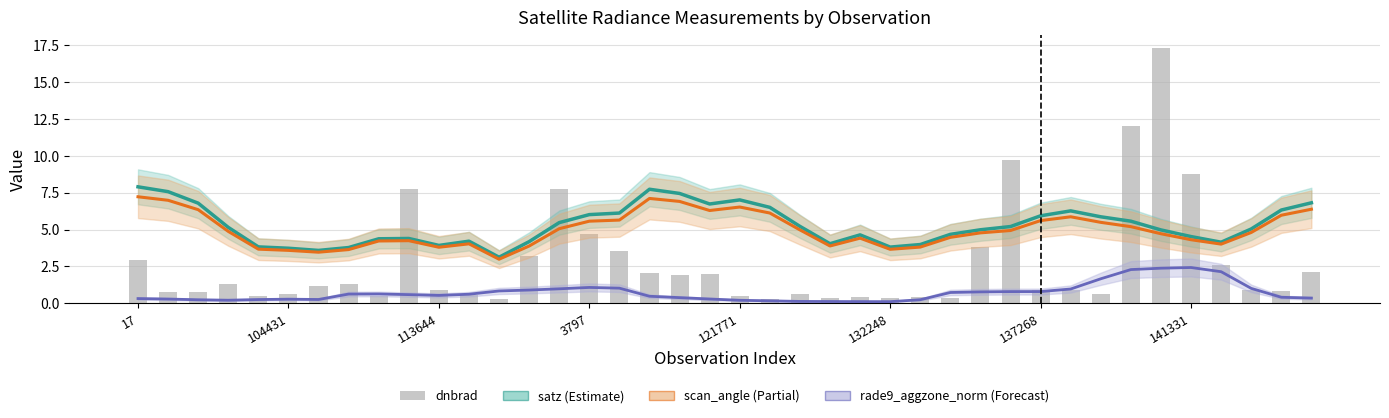

What is the sum of the values at 16 and 22?

4.2